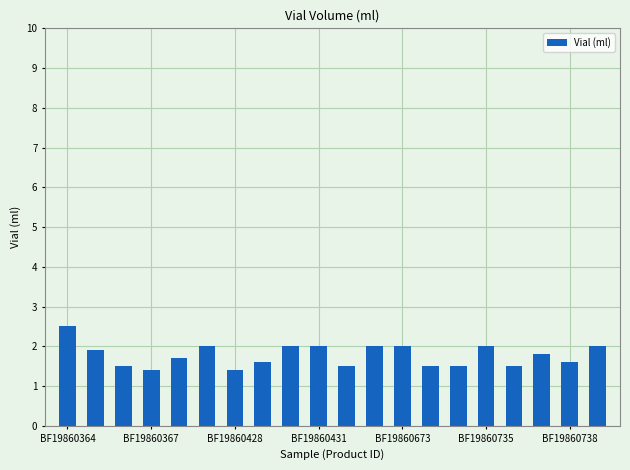

Does the chart contain stacked bars?

No